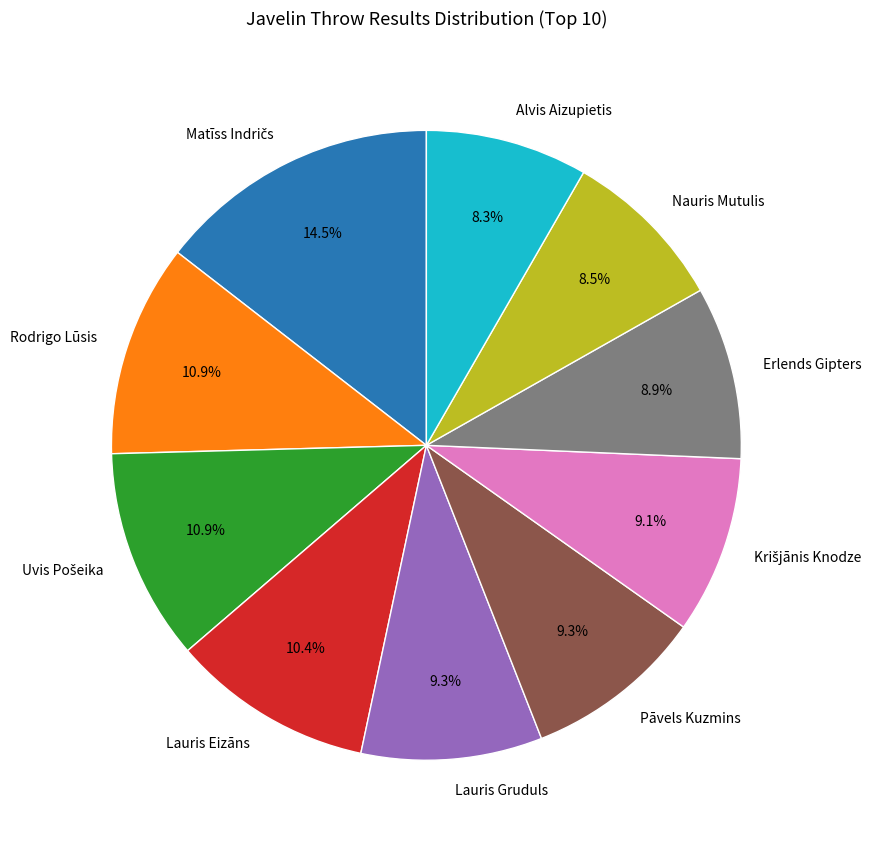

Is there a majority slice in this chart?

No